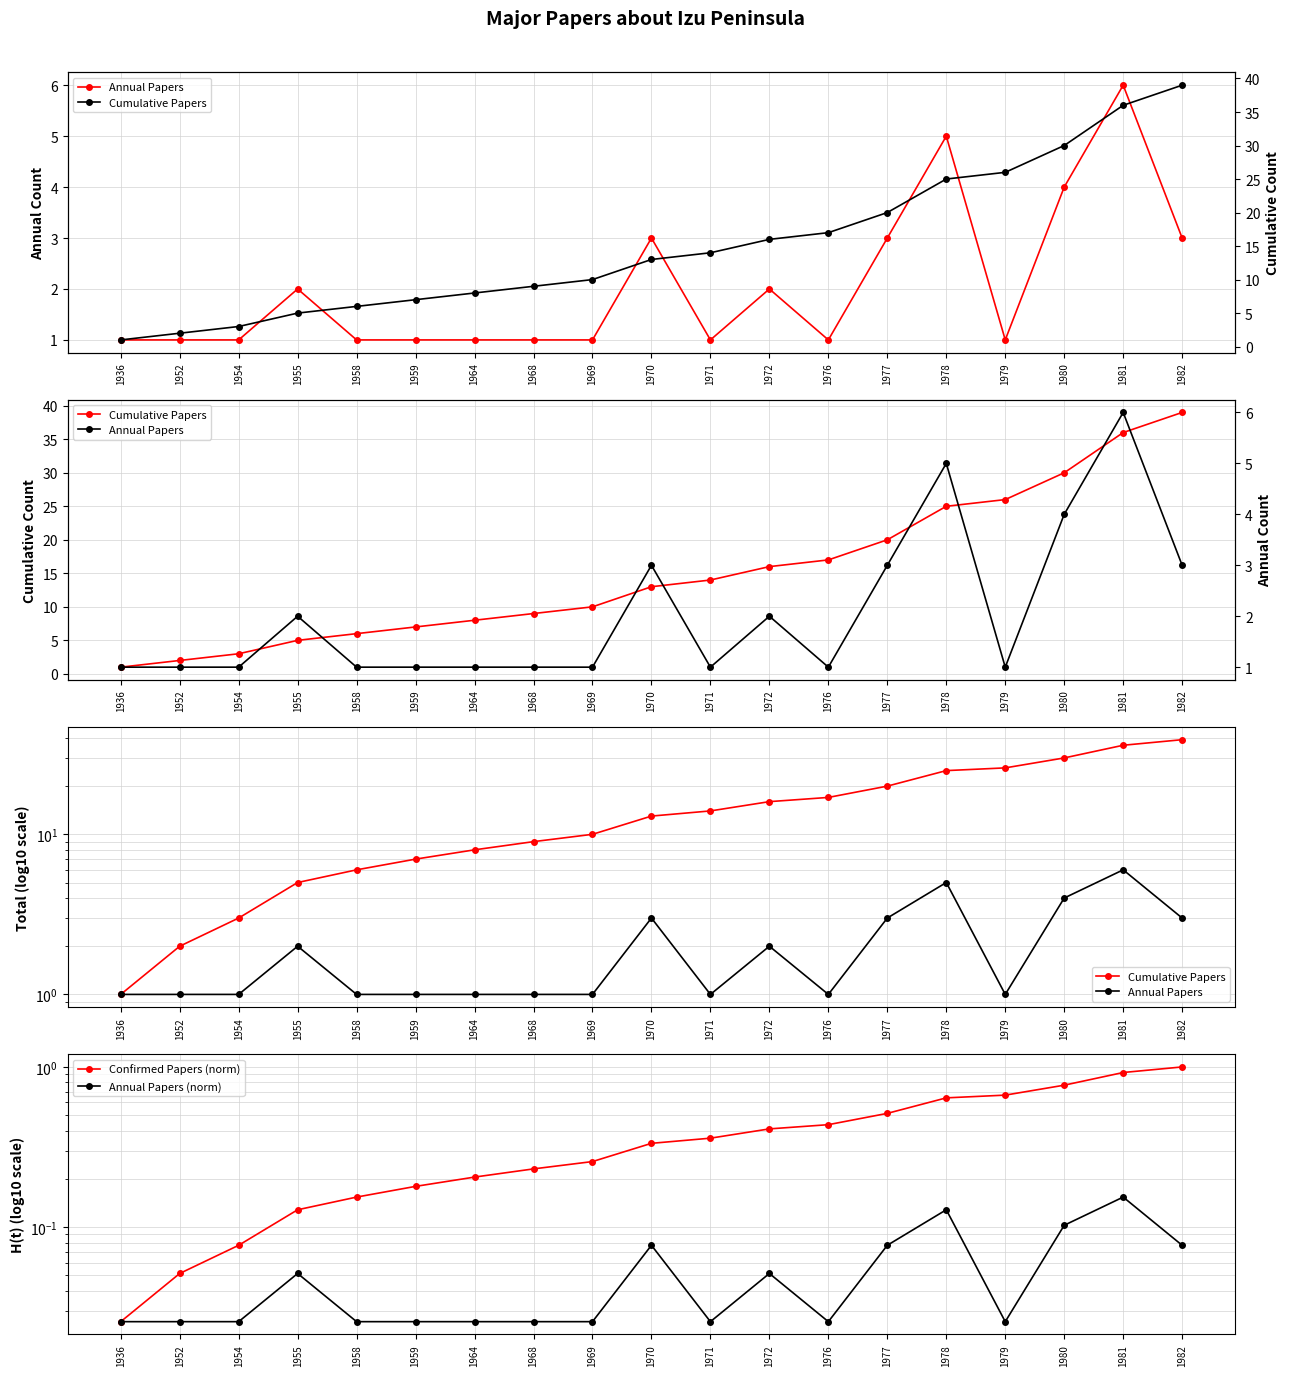

What is the value of the Confirmed Papers (norm) point at the 16th from the left?

0.7